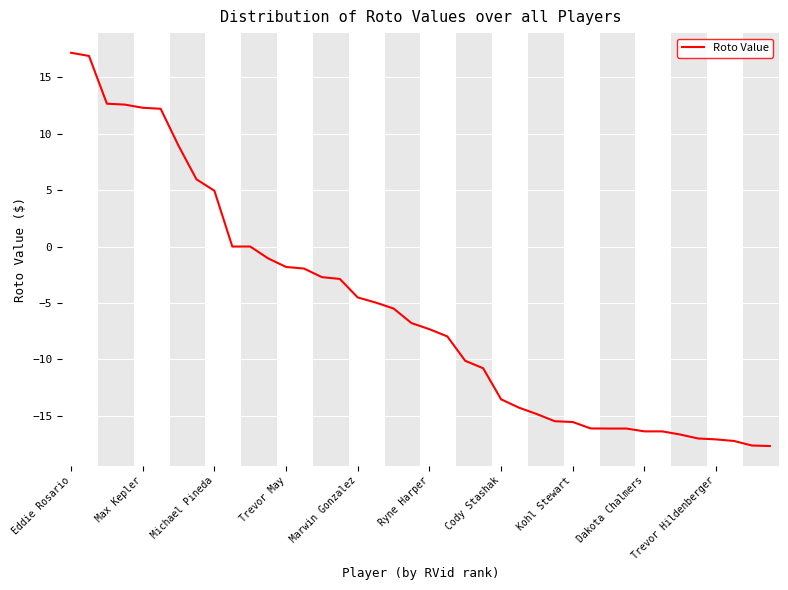

What is the greatest value displayed?

17.2